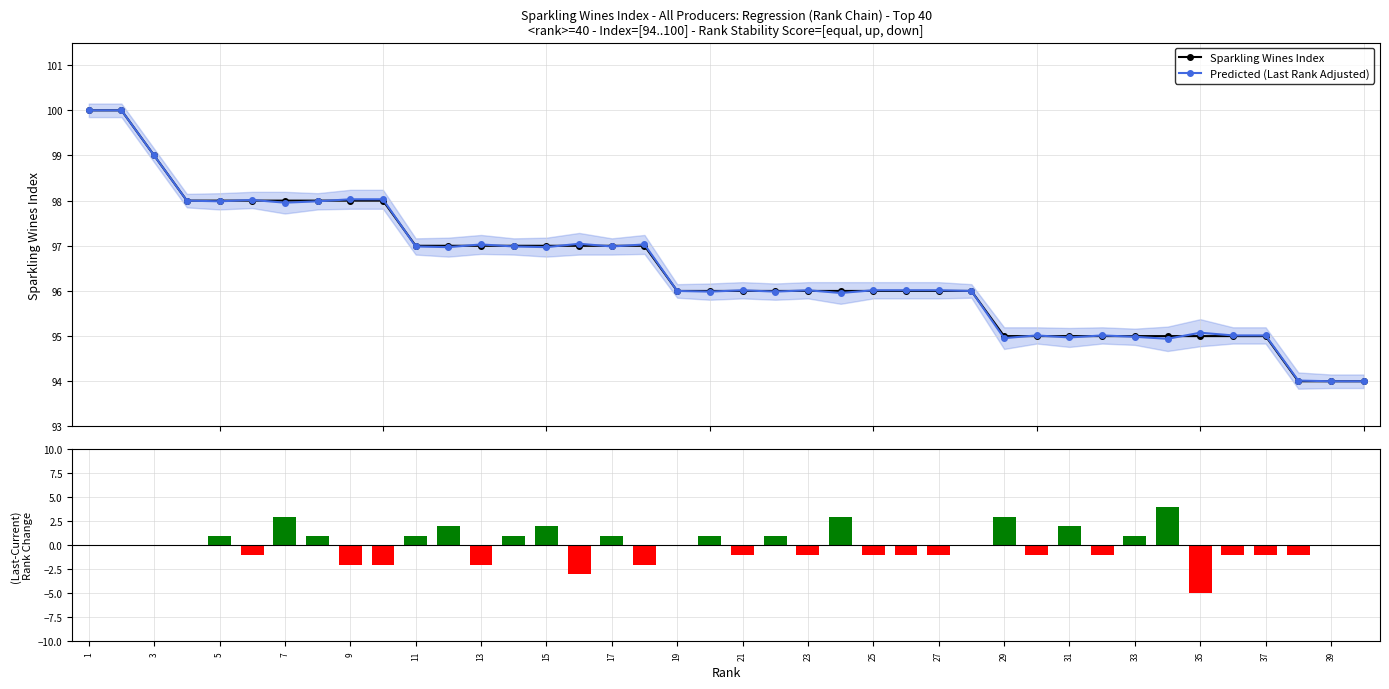

What is the lowest value of the Sparkling Wines Index series?

94.0